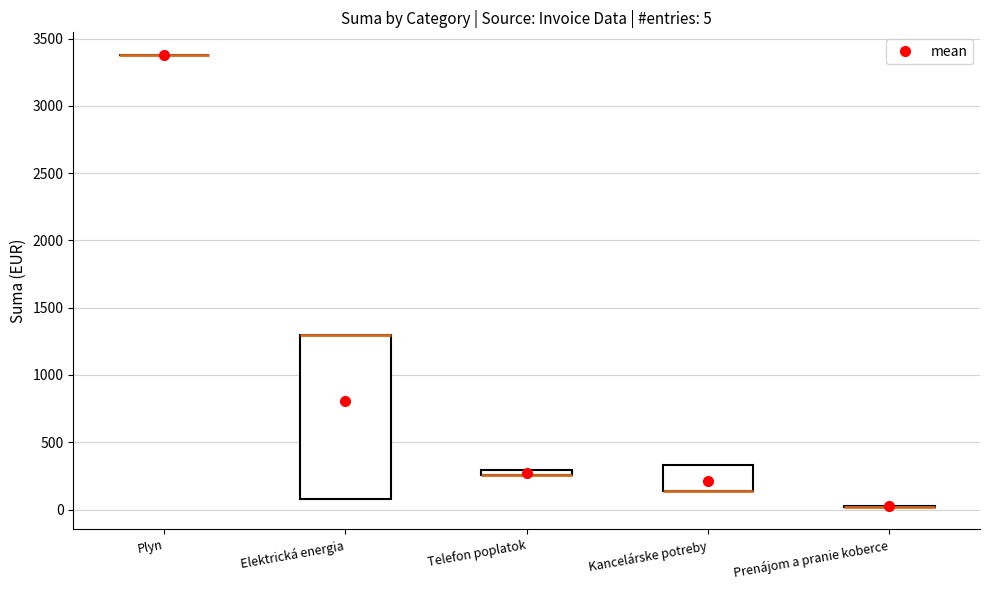

Comparing the boxes themselves (not the whiskers), which one is the tallest?

Elektrická energia